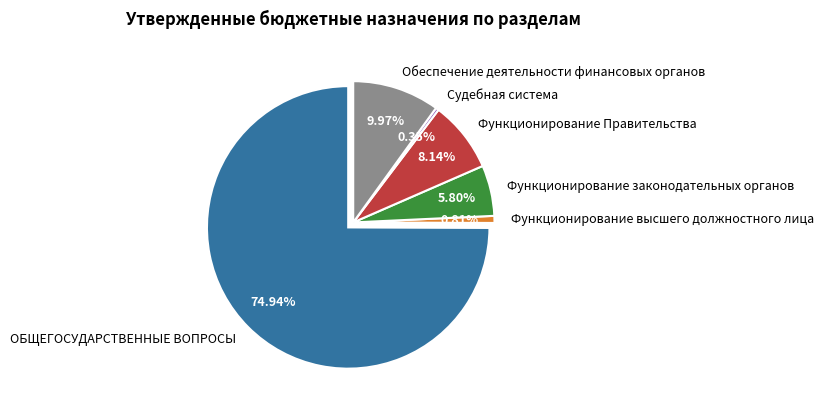

Does ОБЩЕГОСУДАРСТВЕННЫЕ ВОПРОСЫ account for over 50% of the chart?

Yes